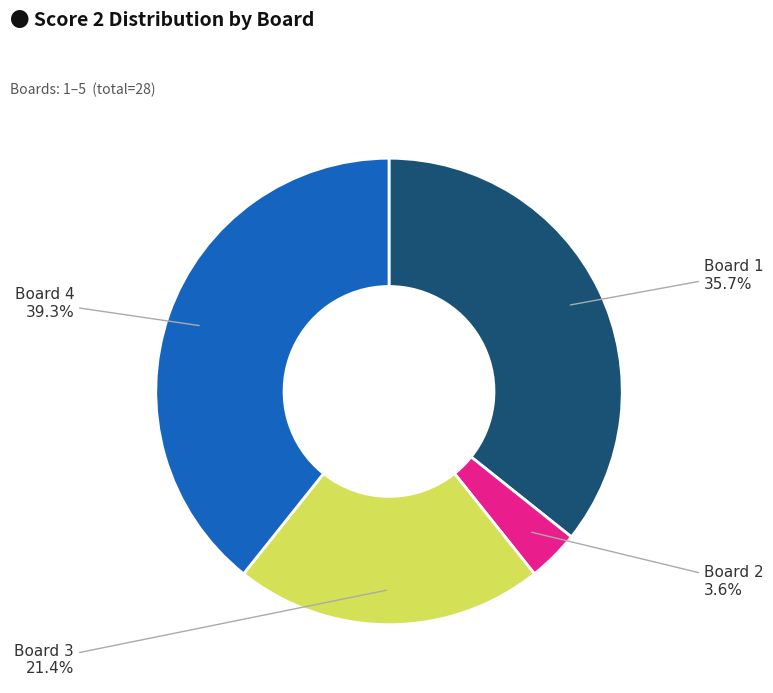

What is the largest slice in the pie chart?

Board 4